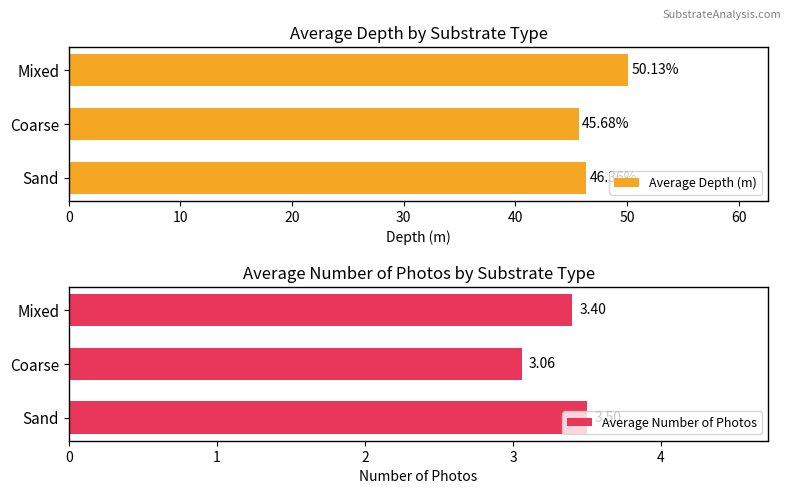

What is the difference between the second highest and minimum values in the Average Depth (m) series?

0.7